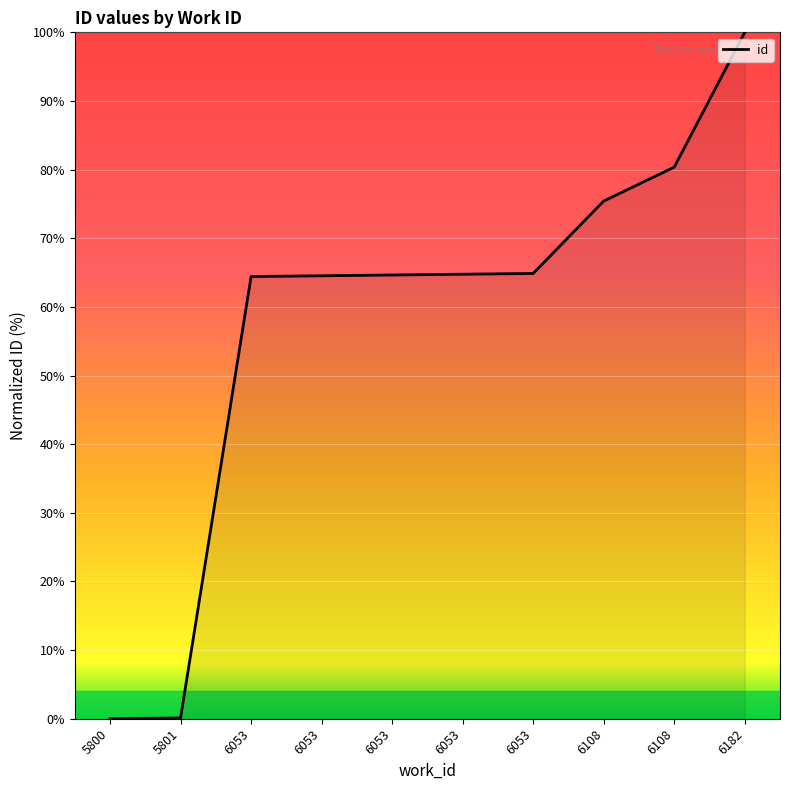

Rank the categories by value from lowest to highest.

5800, 5801, 6053, 6053, 6053, 6053, 6053, 6108, 6108, 6182